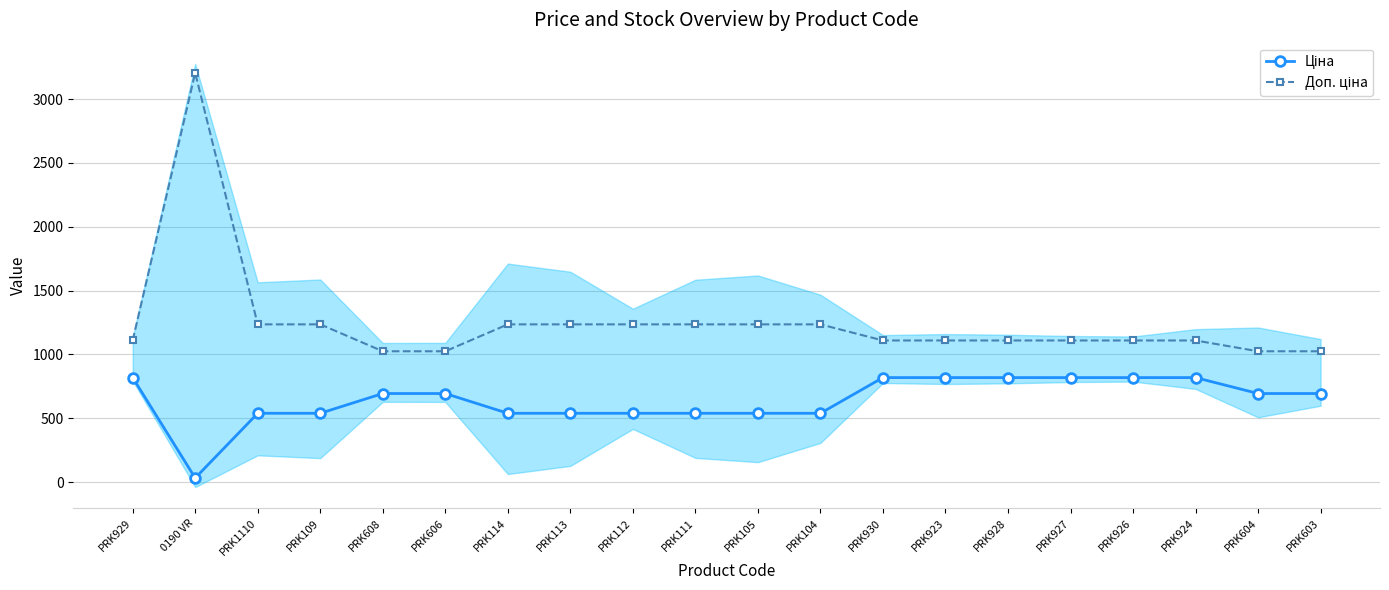

What is the average value of the Доп. ціна series?

1247.5